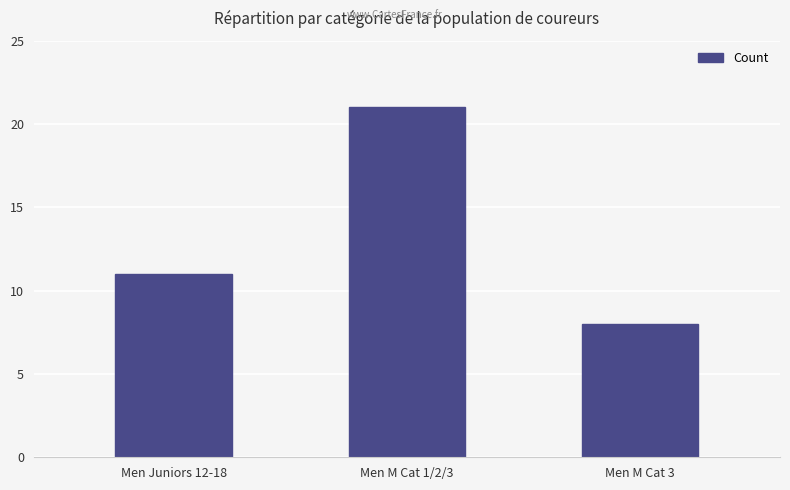

What is the value of the 2nd bar from the left?

21